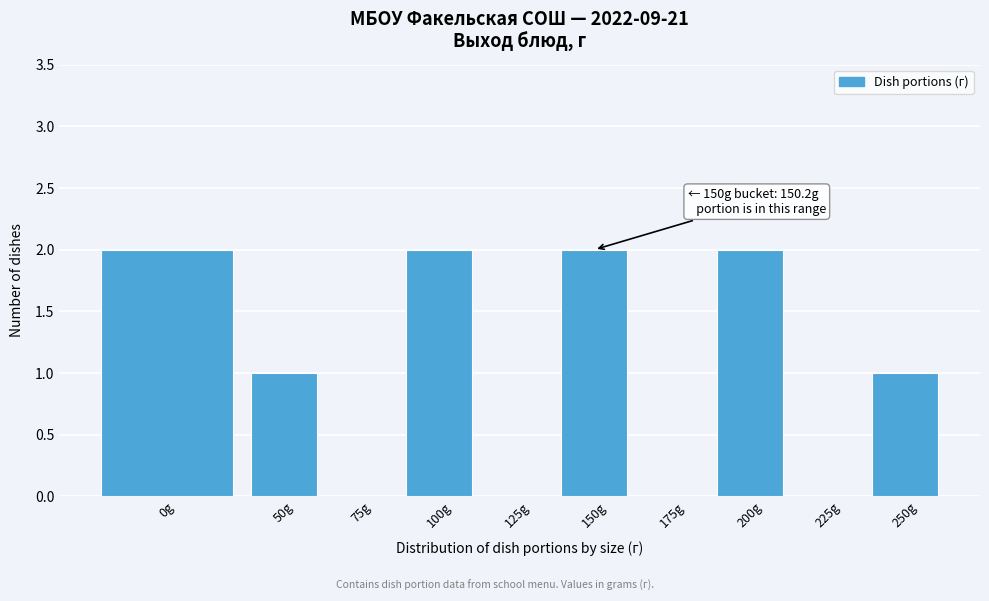

Reading left to right, what are all the values shown in this chart?

0g=2	50g=1	75g=0	100g=2	125g=0	150g=2	175g=0	200g=2	225g=0	250g=1